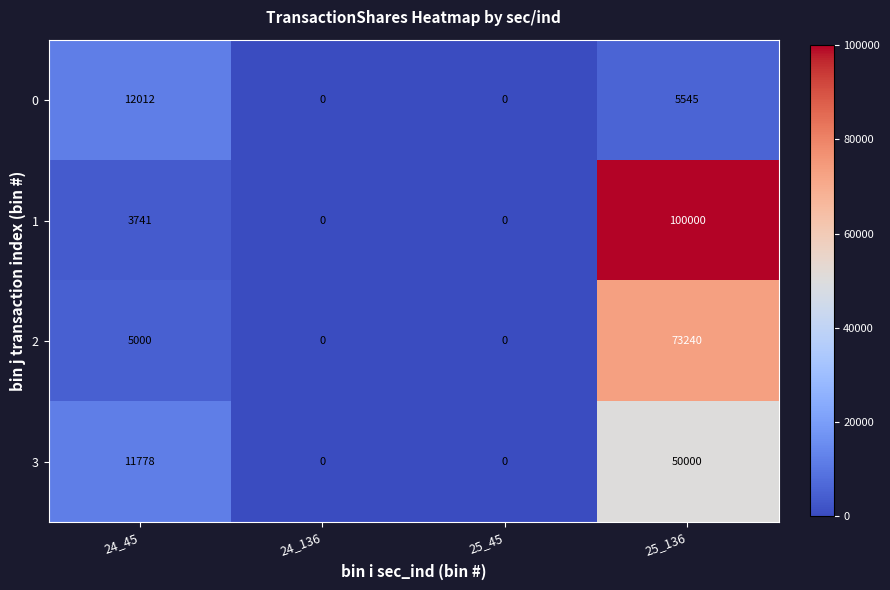

Reading left to right, what are all the values shown in this chart?

0: 12012	0	0	5545
1: 3741	0	0	100000
2: 5000	0	0	73240
3: 11778	0	0	50000